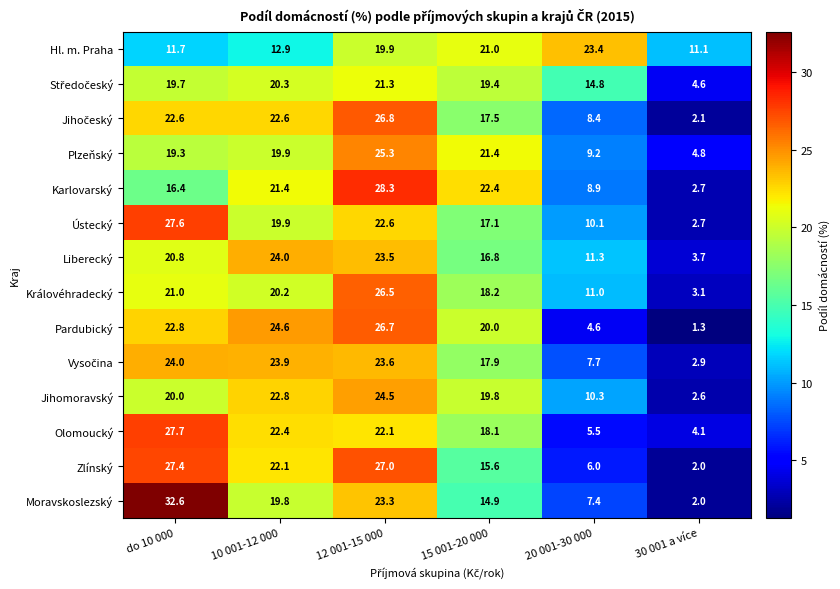

Where is Zlínský nearest to the value 14?

15 001-20 000